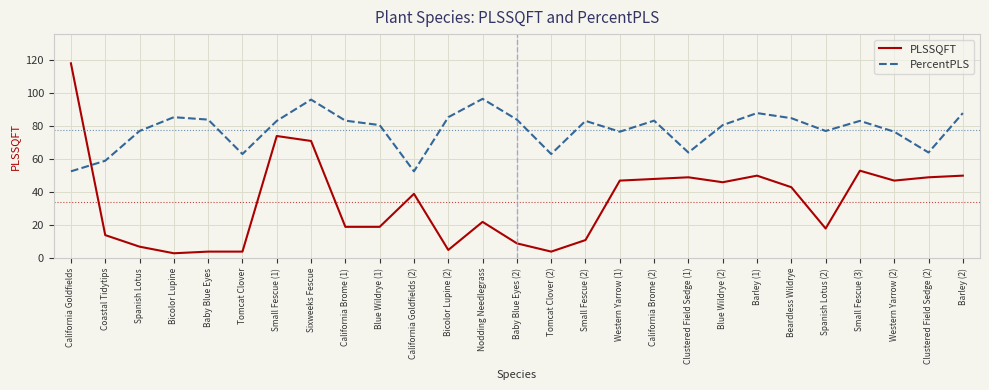

How many interior local peaks does the PercentPLS series have?

7